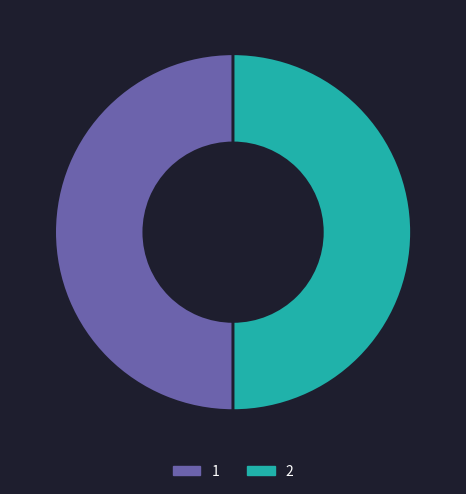

Do 2 and 1 together represent more than half of the pie?

Yes